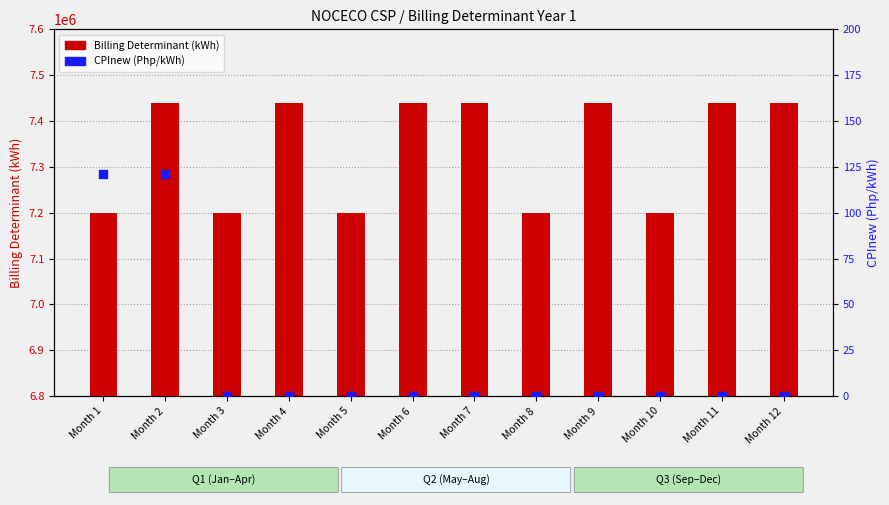

What is the total value across all series at Month 12?

7440000.0